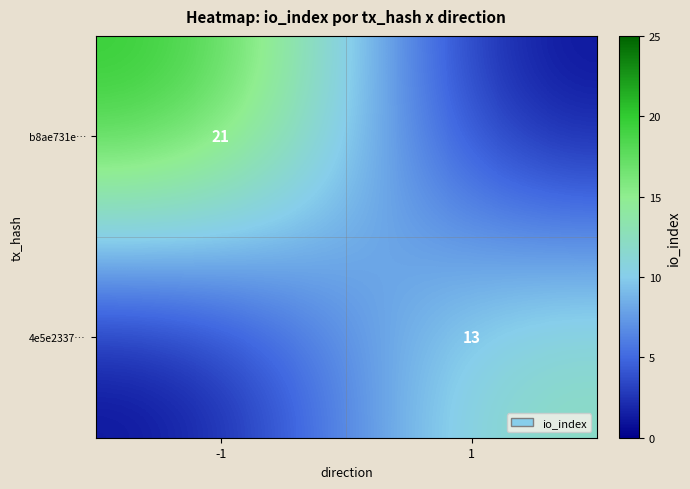

Is it true that 4e5e2337… equals 13 at 1?

True